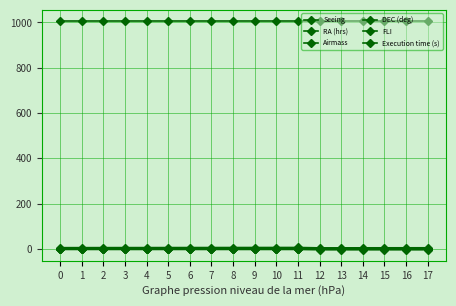

At 1, list the series in order from smallest to largest.

DEC (deg), FLI, Seeing, Airmass, RA (hrs), Execution time (s)